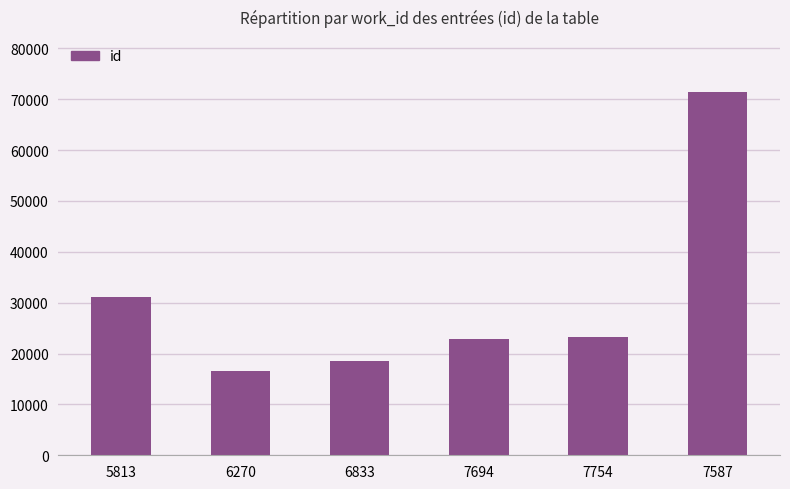

What is the approximate value at 5813, to the nearest 10?

31040